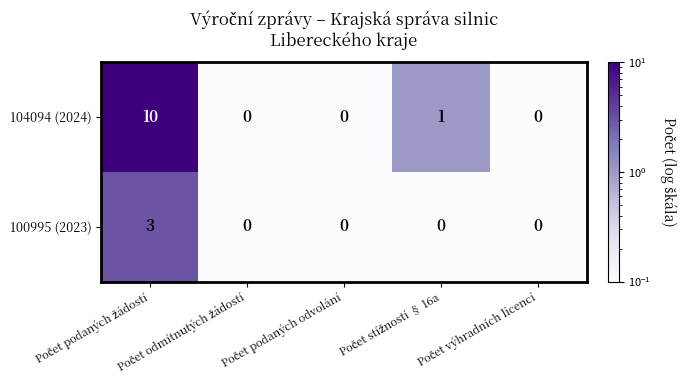

Which series has the largest total across all categories?

104094 (2024)